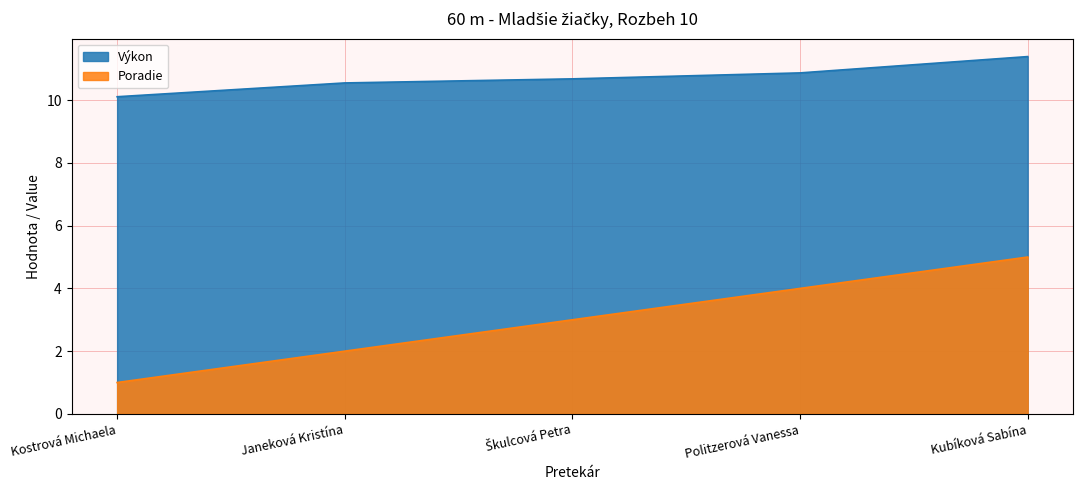

True or false: Poradie and Výkon cross at least once.

False